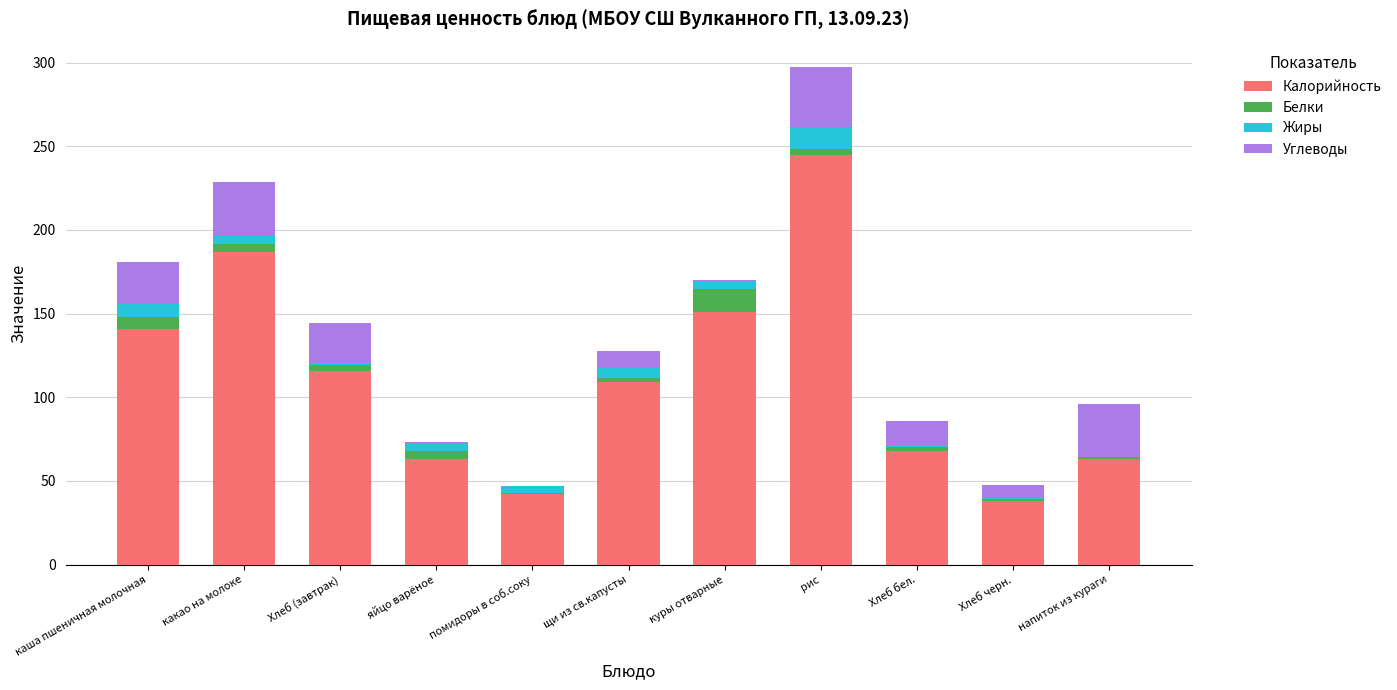

Is it true that Калорийность equals 73.9 at помидоры в соб.соку?

False